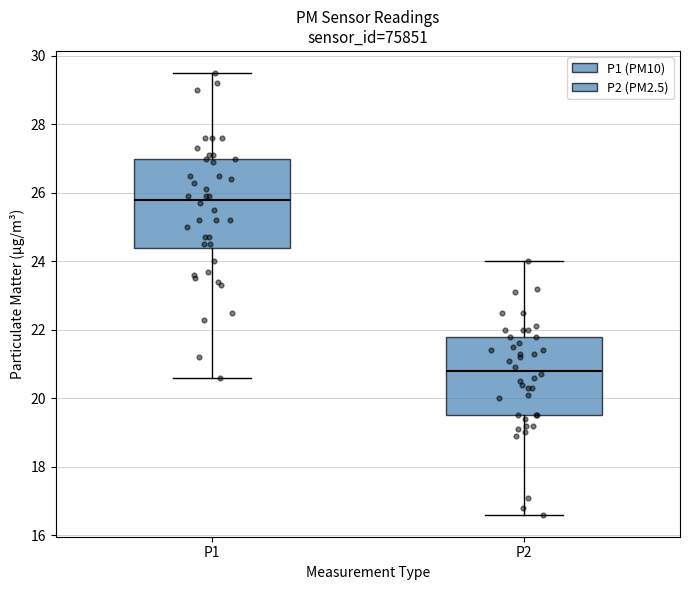

Which box has the lowest median line?

P2